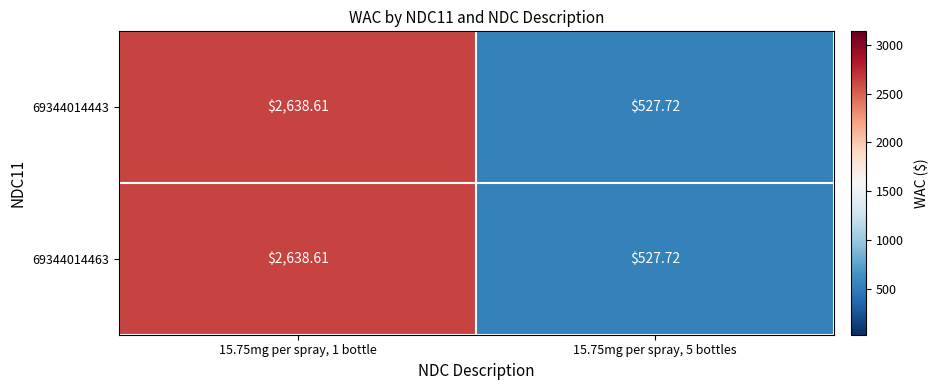

Is the value of 69344014463 at 15.75mg per spray, 5 bottles greater than the value of 69344014443 at 15.75mg per spray, 1 bottle?

No